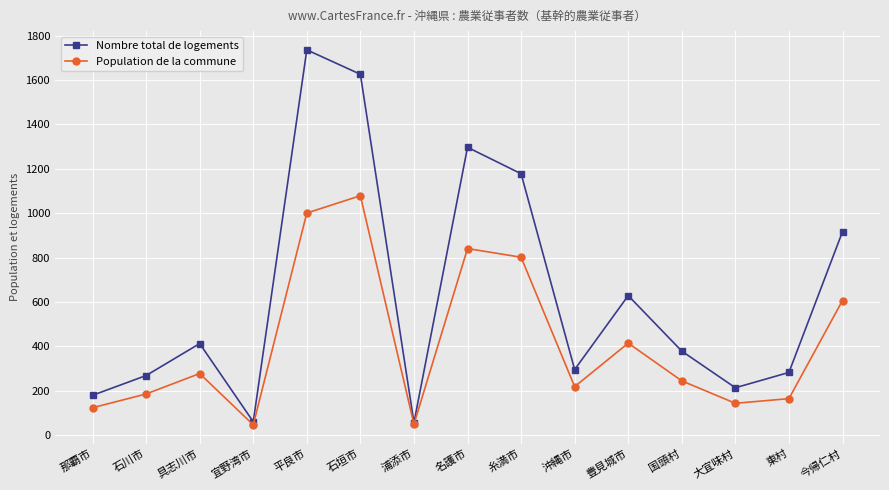

At which label is Population de la commune closest to 563?

今帰仁村